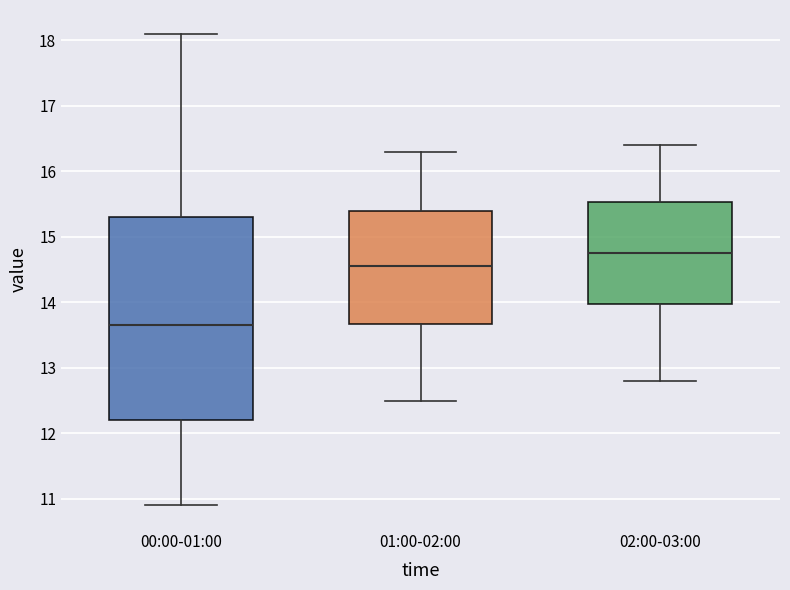

Reading left to right, read every box against the y-axis: the position of its median line, the range the box covers, and the ends of its whiskers. The values are not printed on the chart, so give them approximately, as read against the axis.

00:00-01:00: median 13.7, box 12.2 to 15.3, whiskers 10.9 to 18.1
01:00-02:00: median 14.6, box 13.7 to 15.4, whiskers 12.5 to 16.3
02:00-03:00: median 14.8, box 14.0 to 15.5, whiskers 12.8 to 16.4